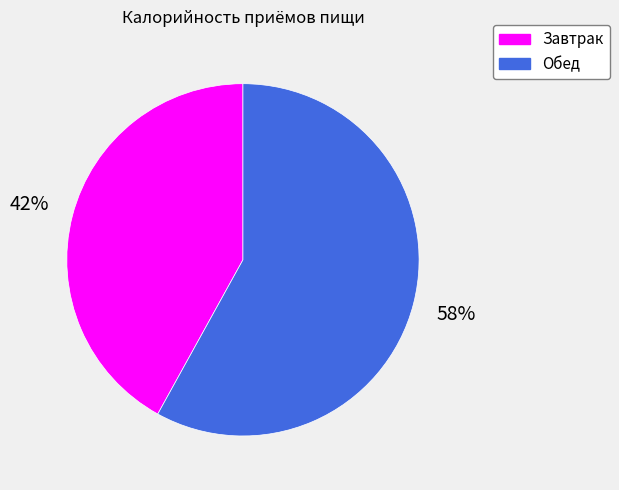

What is the ratio of the value at Обед to the value at Завтрак?

1.4